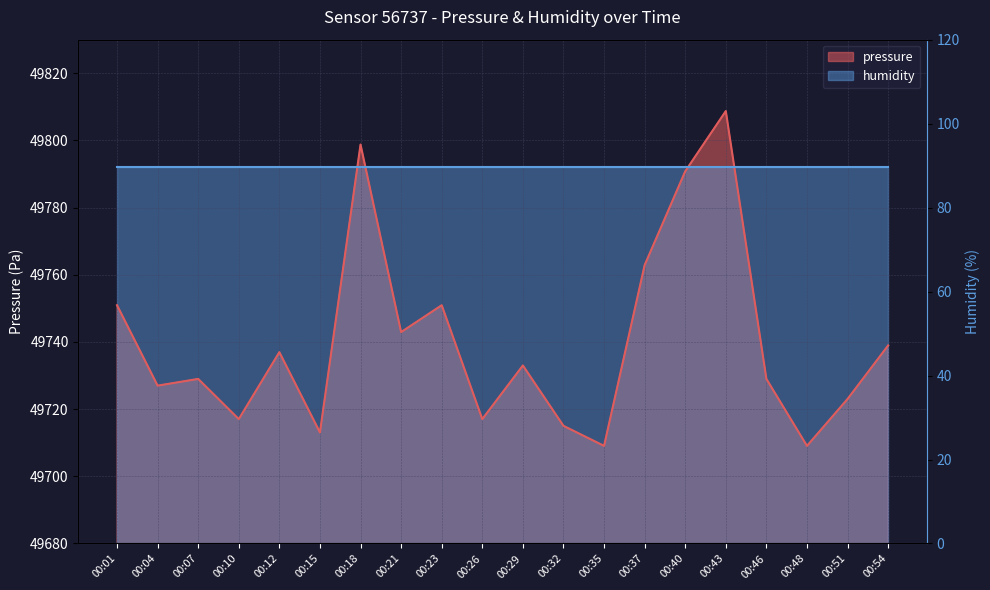

What is the difference between the maximum and minimum values?

99.7